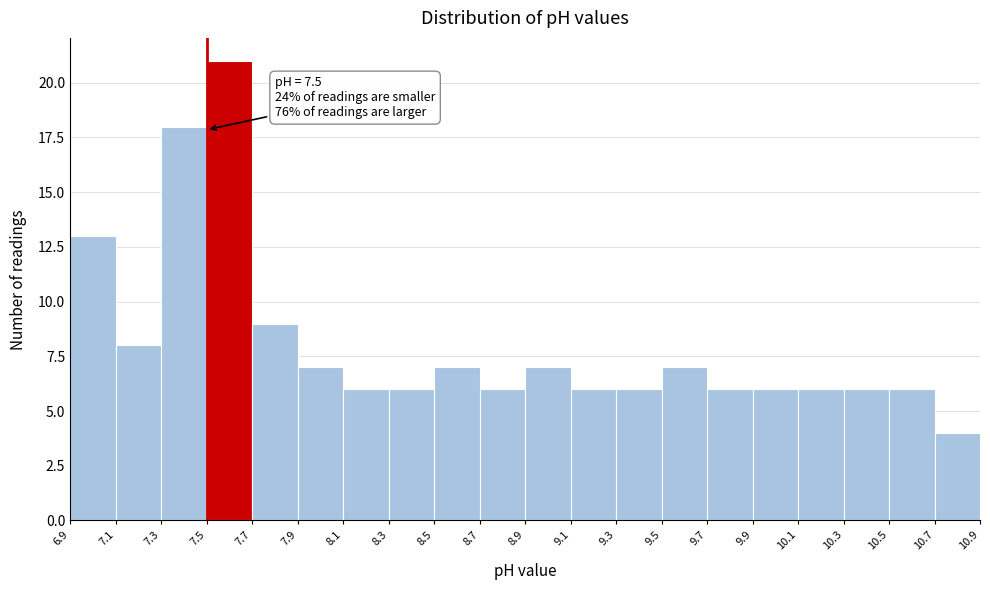

Over which range of the x-axis is the bar tallest?

7.5 to 7.7